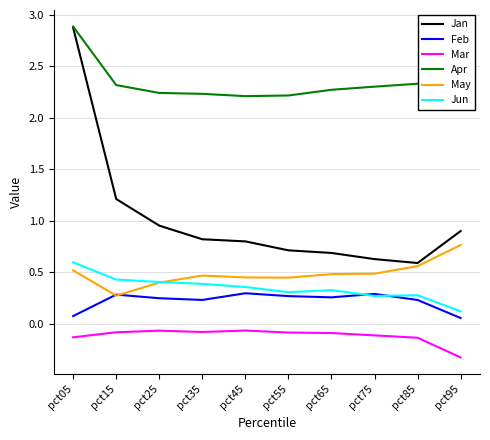

What is the difference between the highest and lowest values at pct05?

3.0